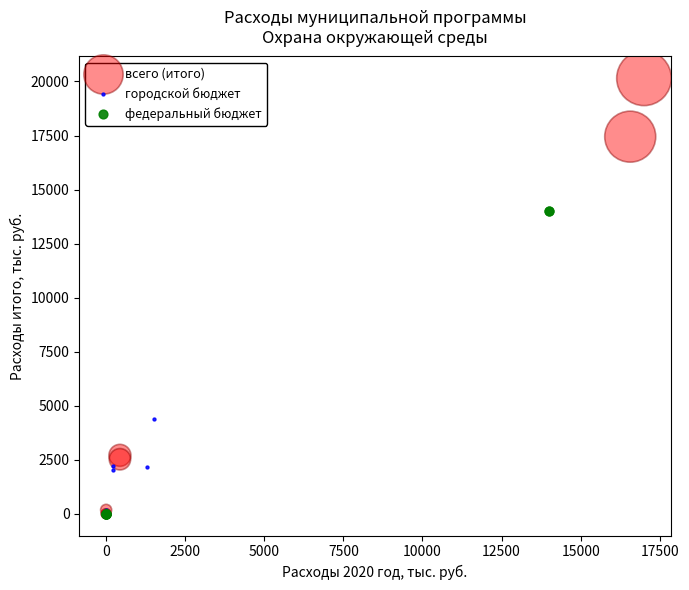

Which series contains the highest Y value?

всего (итого)